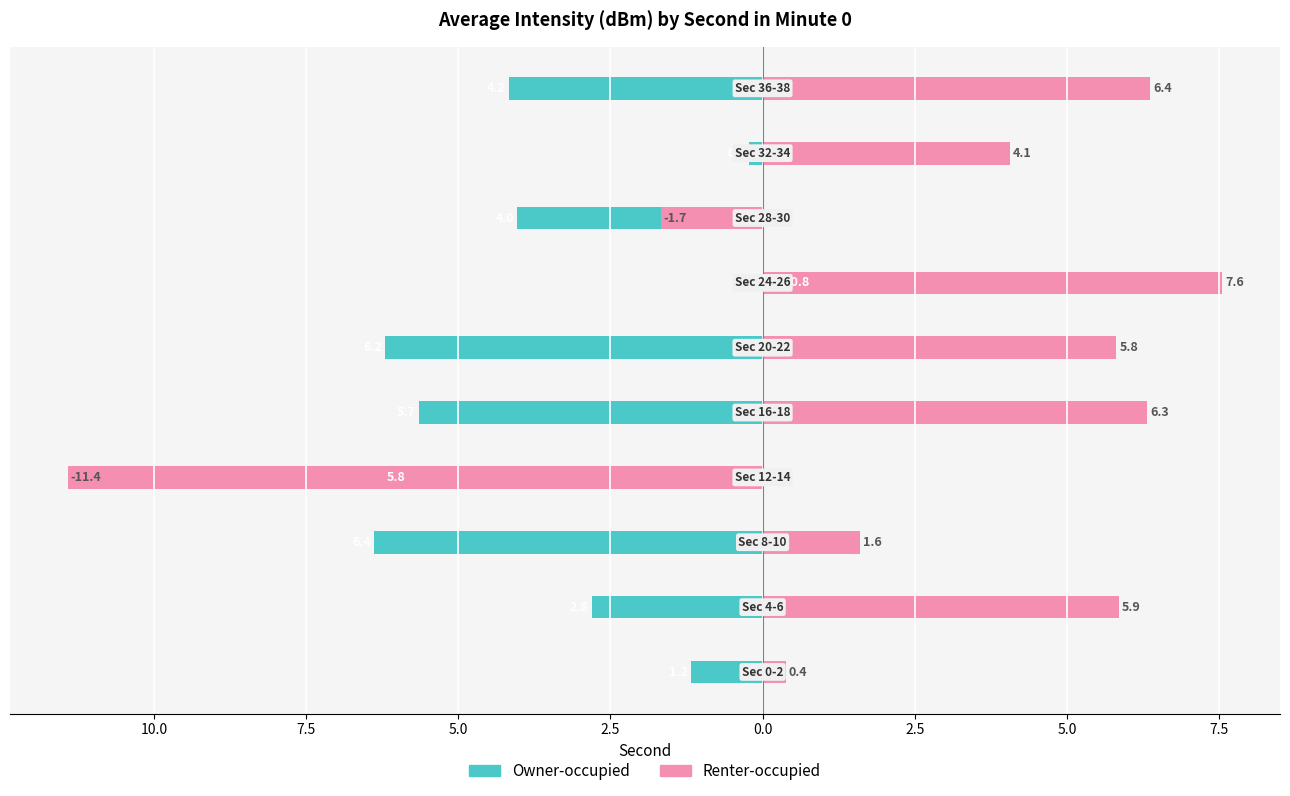

How many values in Renter-occupied are below zero?

2